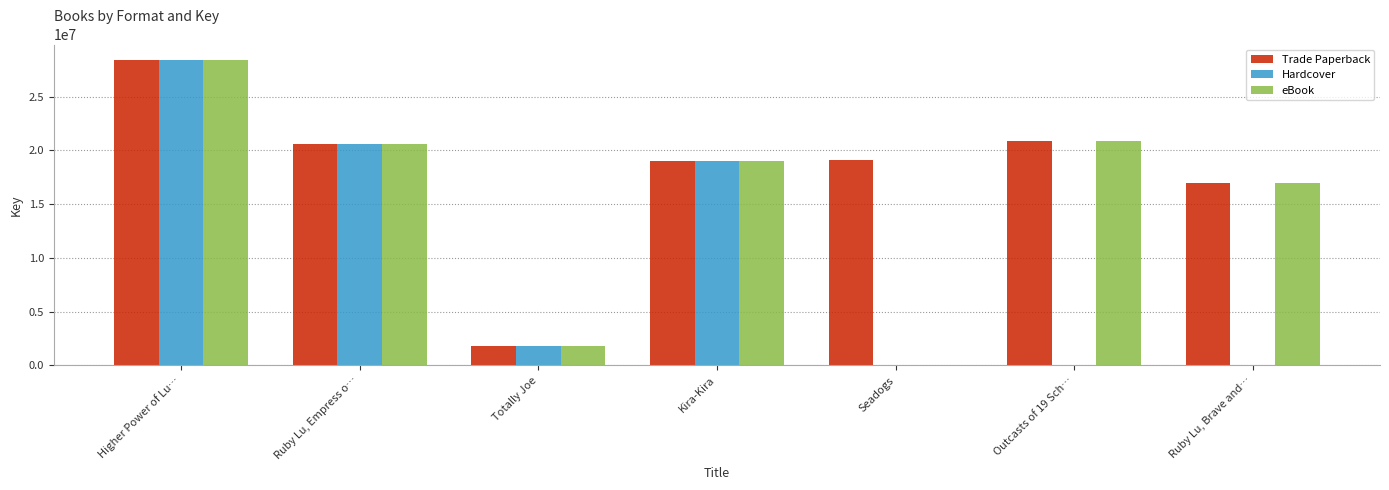

What is the total value across all series at Kira-Kira?

57032004